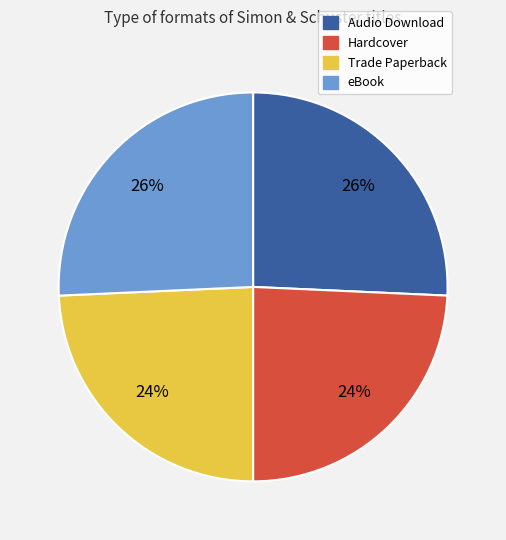

How many slices are in this pie chart?

4